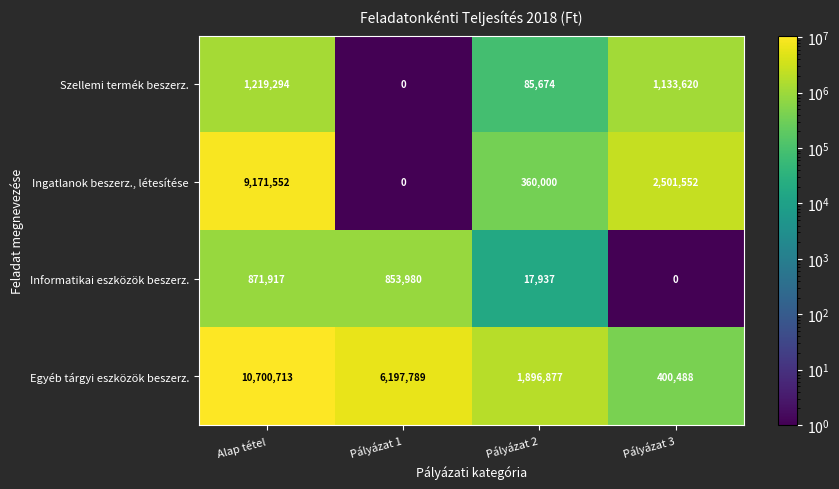

Read the Egyéb tárgyi eszközök beszerz. value at Pályázat 1, to the nearest 10.

6197790